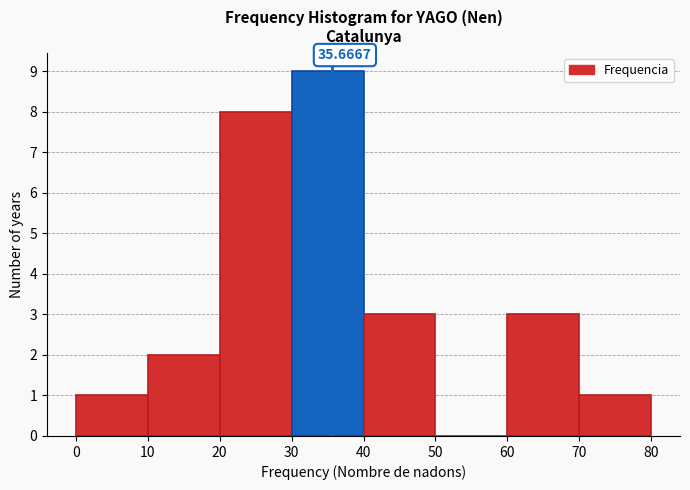

Over which range of the x-axis is the bar tallest?

30 to 40